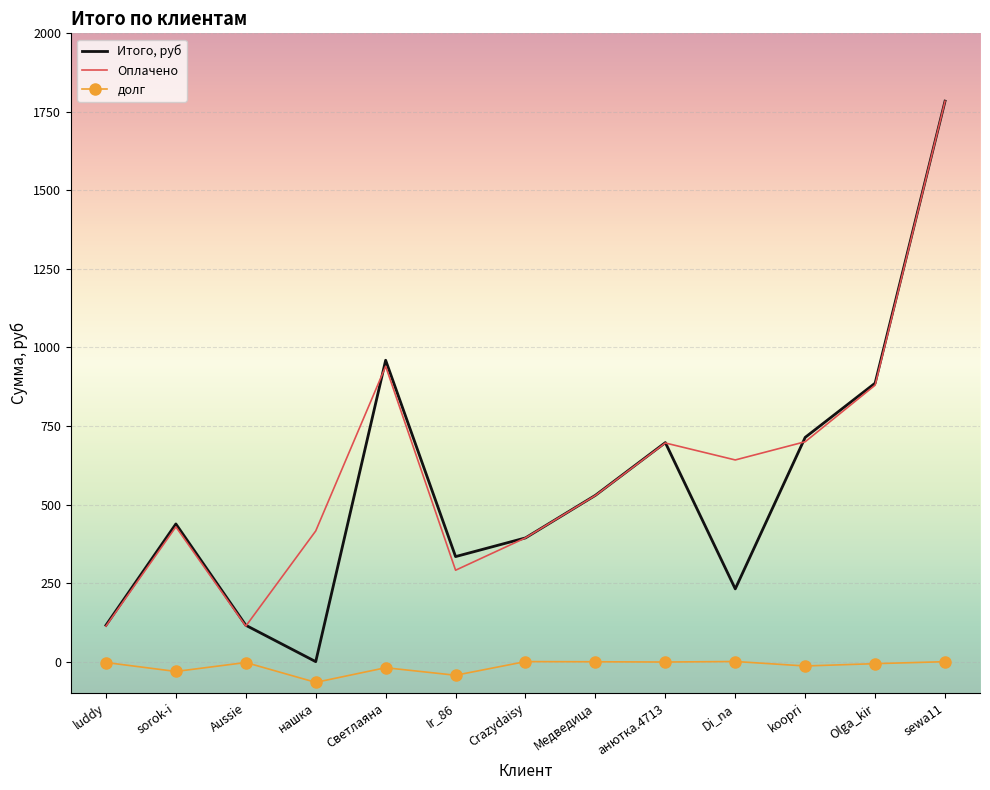

True or false: Оплачено and Итого, руб intersect in this chart.

True